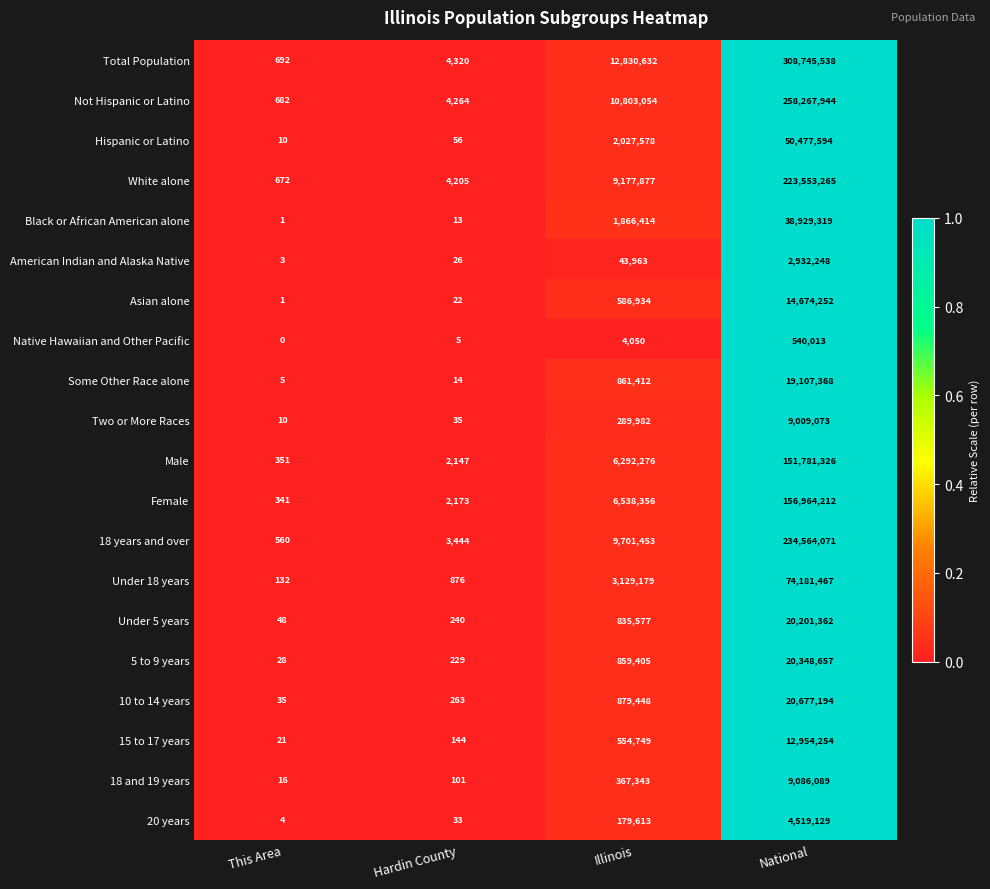

What is the difference between the maximum and minimum values in the Hispanic or Latino series?

50477584